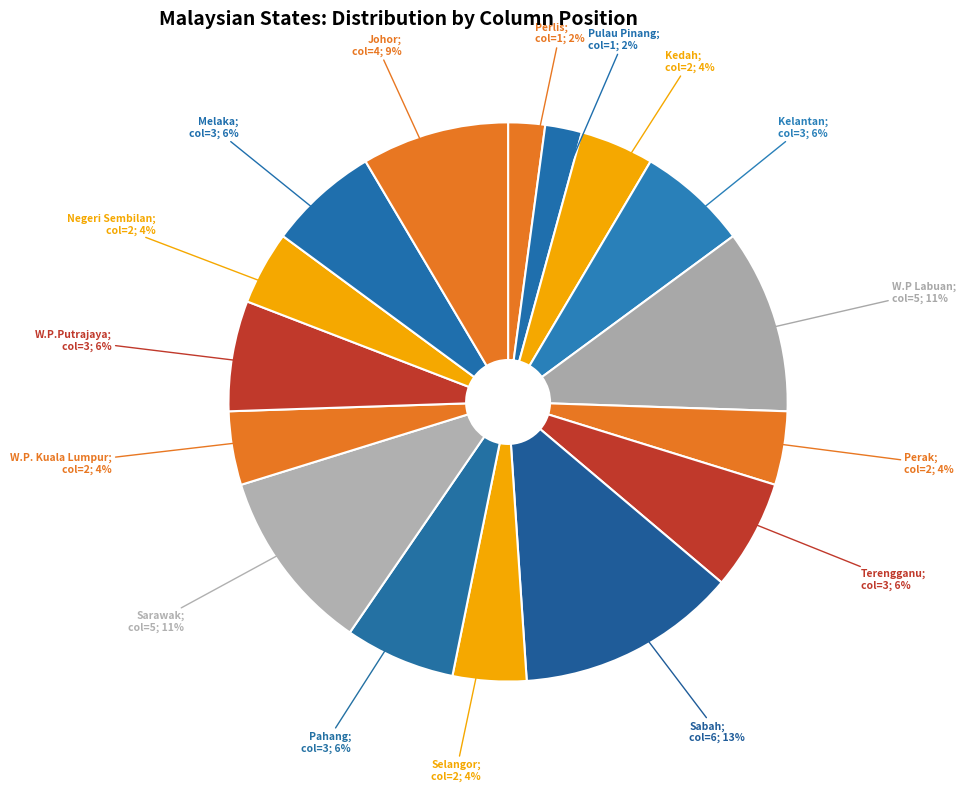

Count the number of slices in the pie.

16